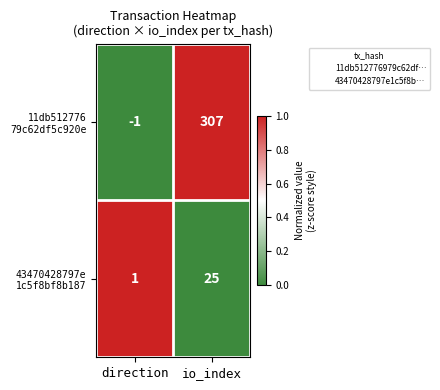

At how many categories does at least one series exceed 0?

2